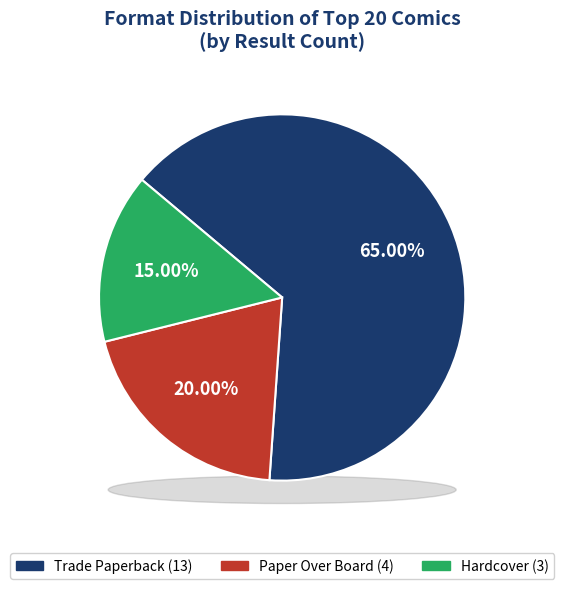

What percentage is the Paper Over Board slice, to the nearest percent?

20%